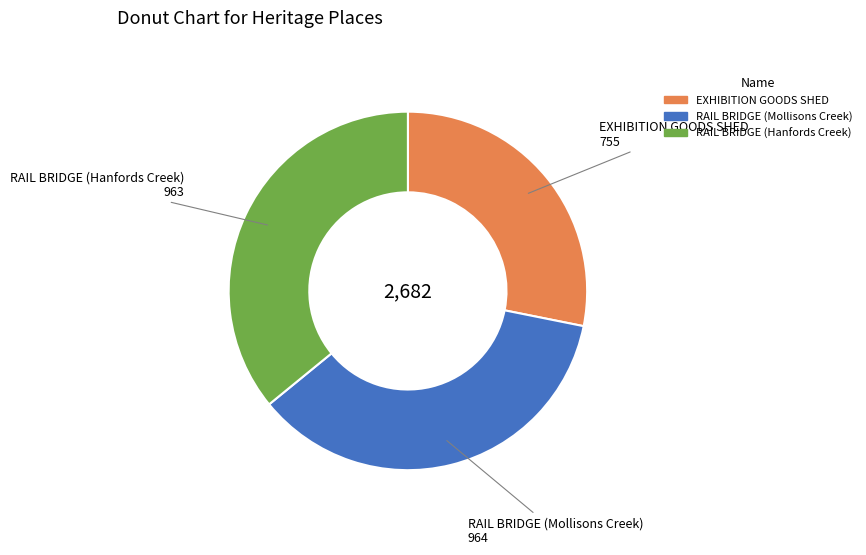

What is the smallest slice in the pie chart?

EXHIBITION GOODS SHED